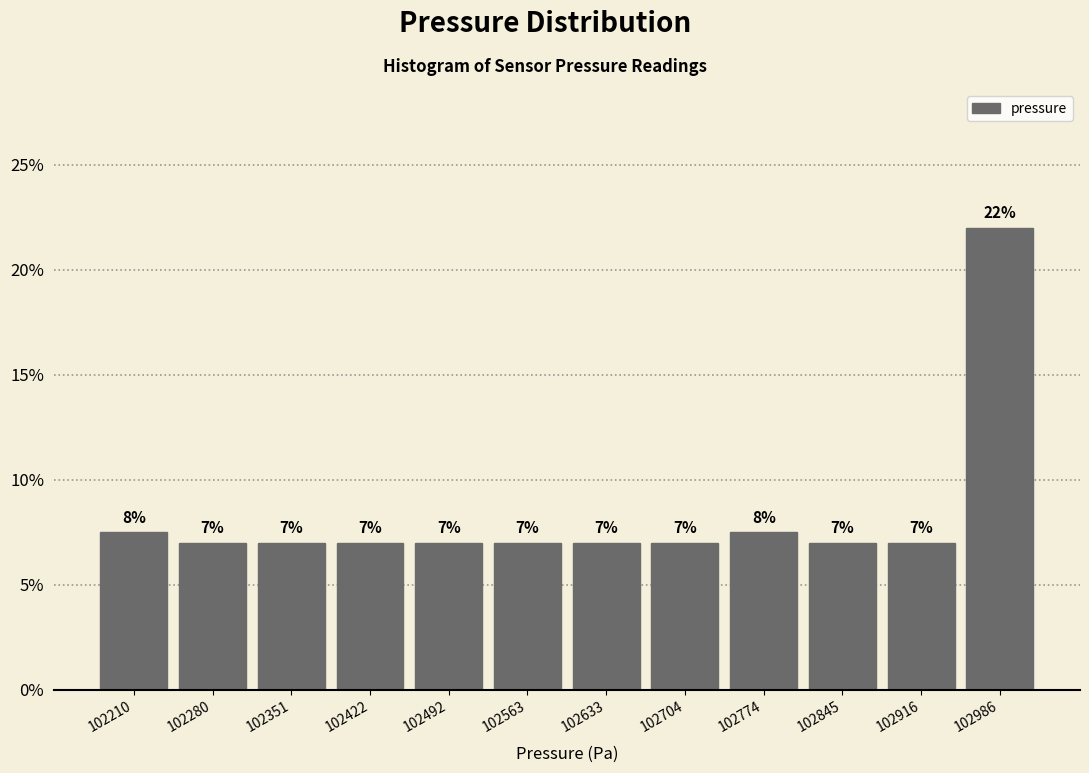

Over which range of the x-axis is the bar tallest?

102950 to 103020